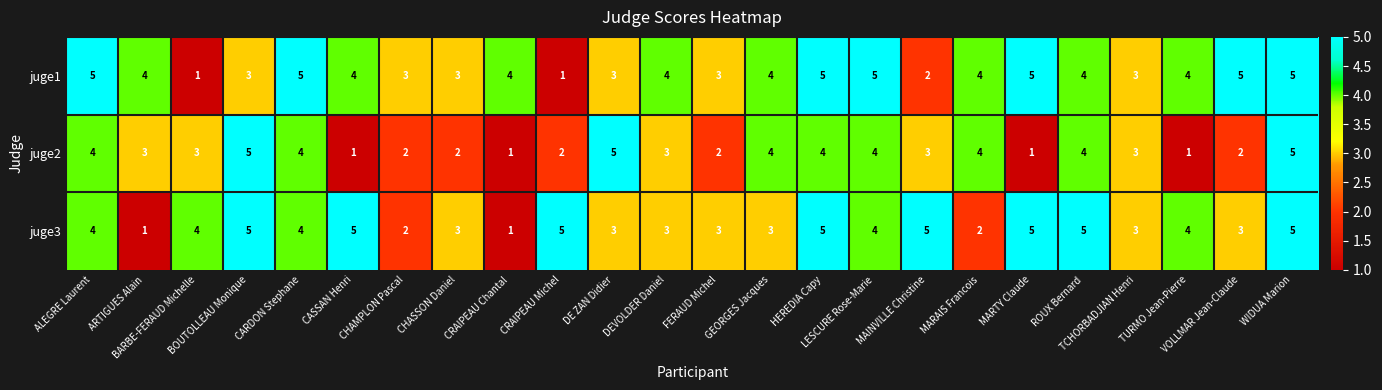

Count the juge3 values in the range 3 to 5.

20